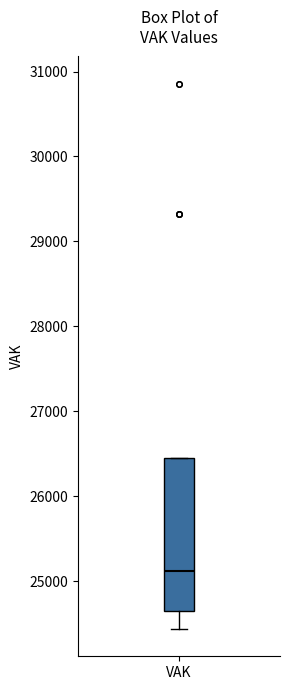

Where is the upper edge of the box for VAK on the y-axis? The values are not printed on the chart, so give them approximately, as read against the axis.

26500